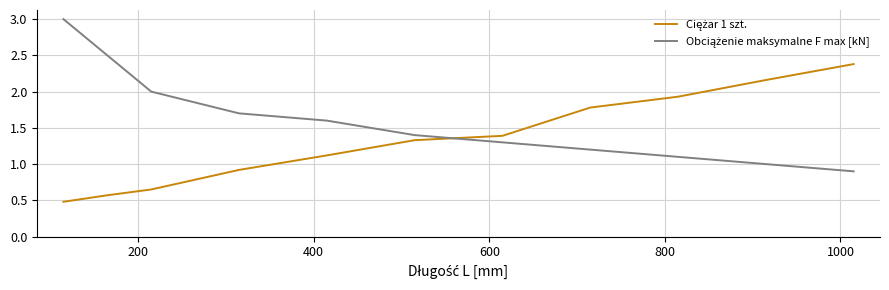

What is the maximum value shown in the chart?

3.0